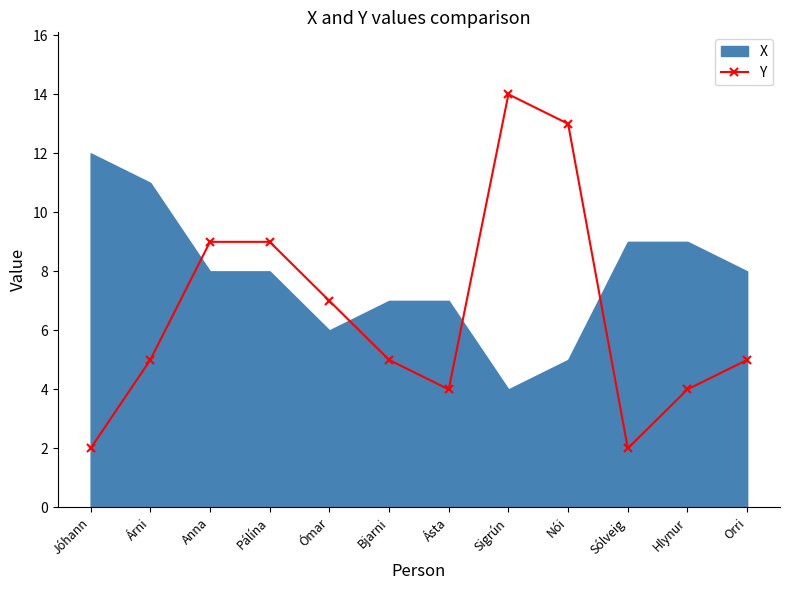

What is the maximum value shown in the chart?

14